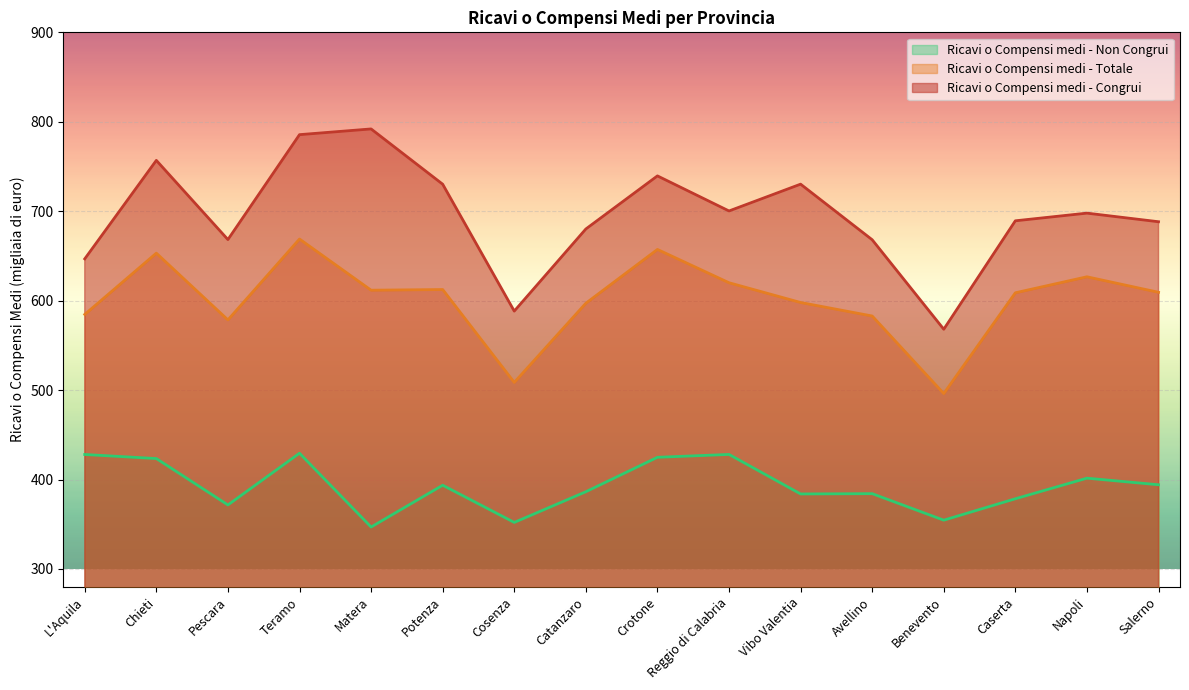

At which label is Ricavi o Compensi medi - Totale closest to 582?

Avellino